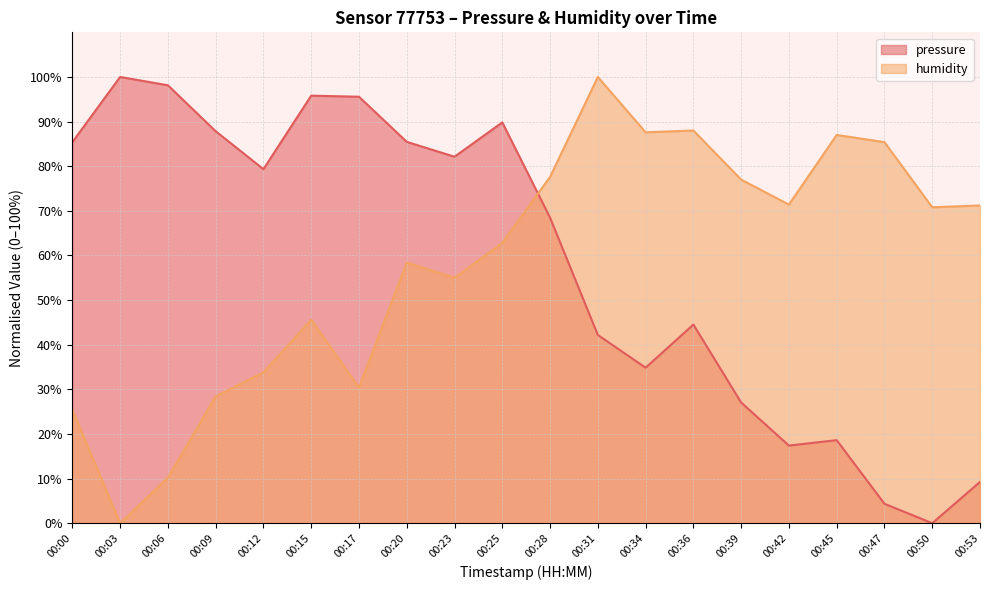

What is the spread (max minus min) of values at 00:45?

68.4